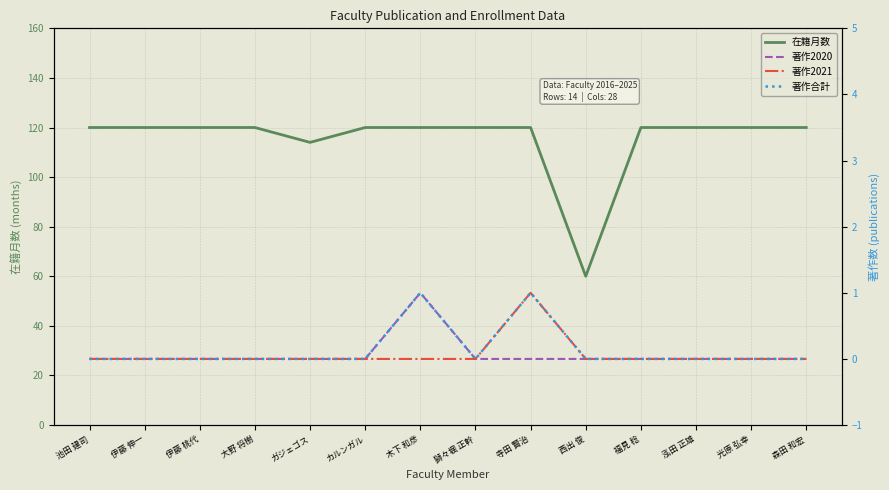

True or false: 著作2021 has more than 2 interior local peaks.

False